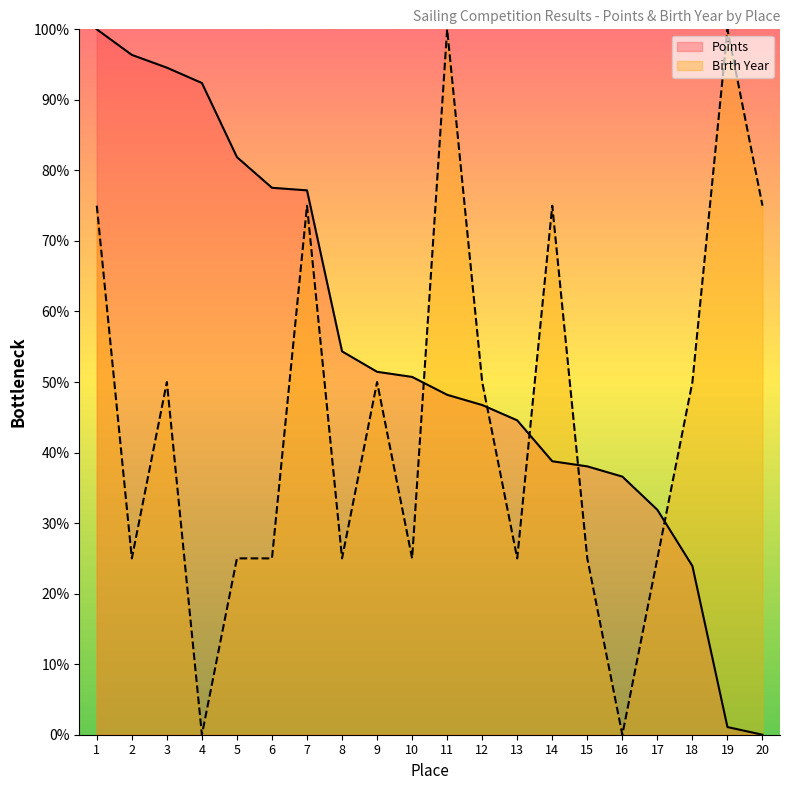

Reading right to left, transcribe all the data shown in this chart.

Points: 0.0	1.1	23.9	31.9	36.6	38.0	38.8	44.6	46.7	48.2	50.7	51.4	54.3	77.2	77.5	81.9	92.4	94.6	96.4	100.0
Birth Year: 75.0	100.0	50.0	25.0	0.0	25.0	75.0	25.0	50.0	100.0	25.0	50.0	25.0	75.0	25.0	25.0	0.0	50.0	25.0	75.0